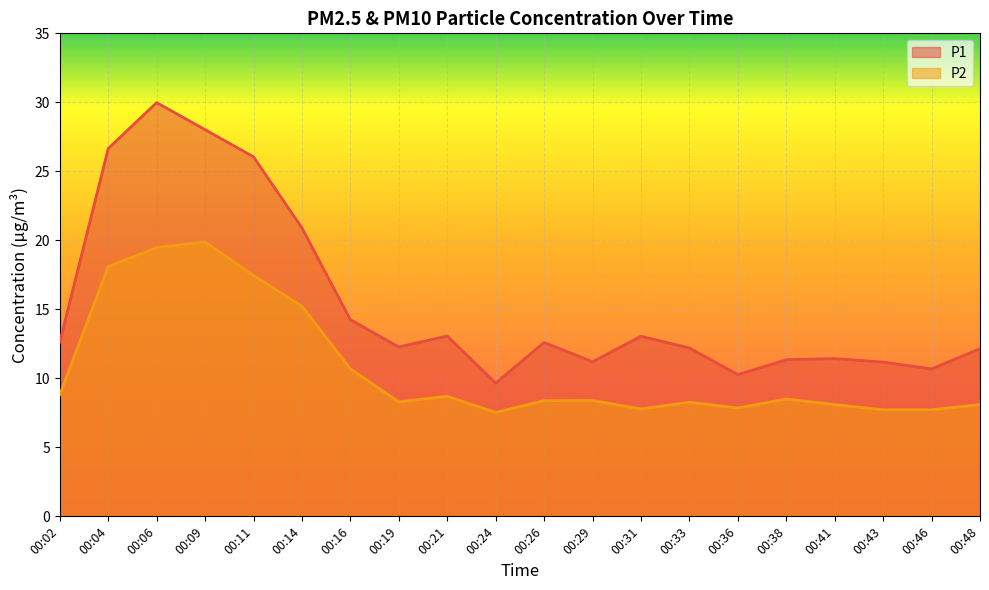

What is the greatest value displayed?

30.0